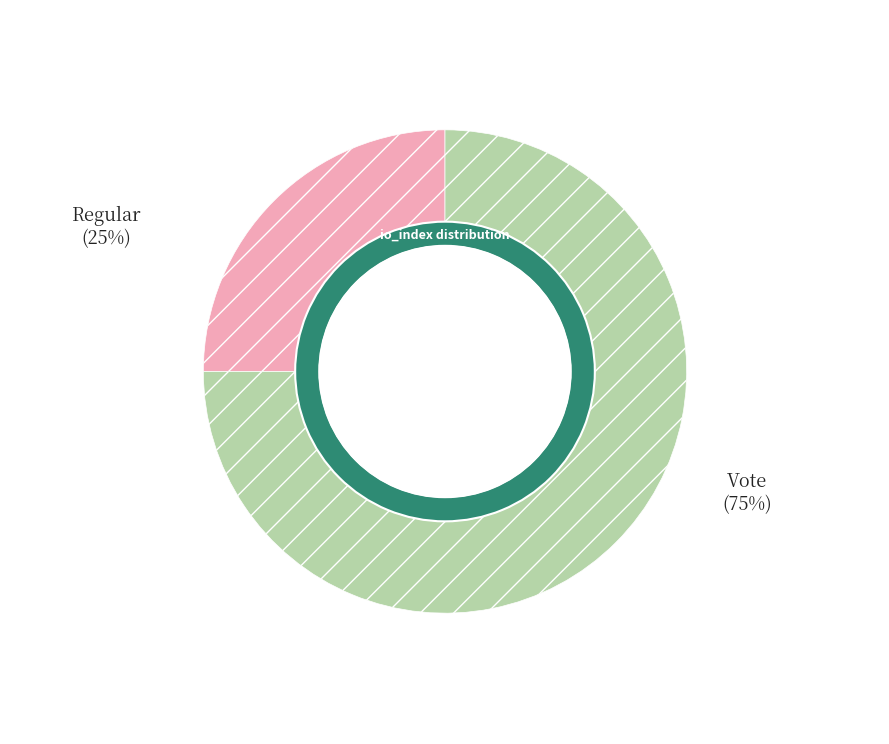

The tx_type: Vote (io_index=3) slice represents 86% of the pie. True or false?

False